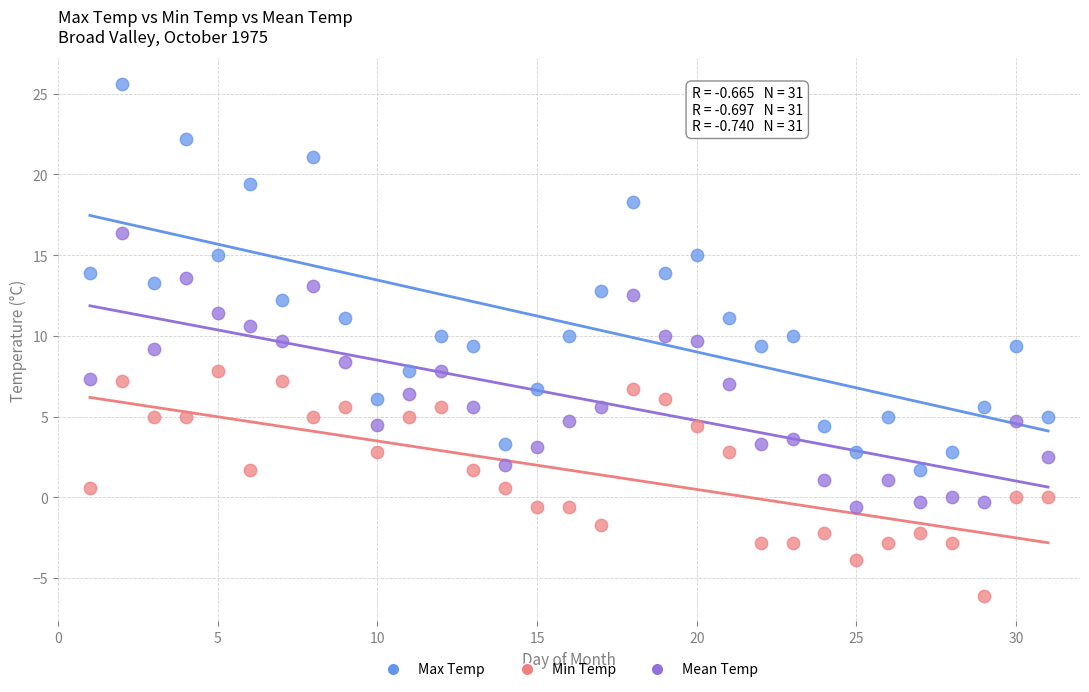

Which series contains the highest Y value?

Max Temp